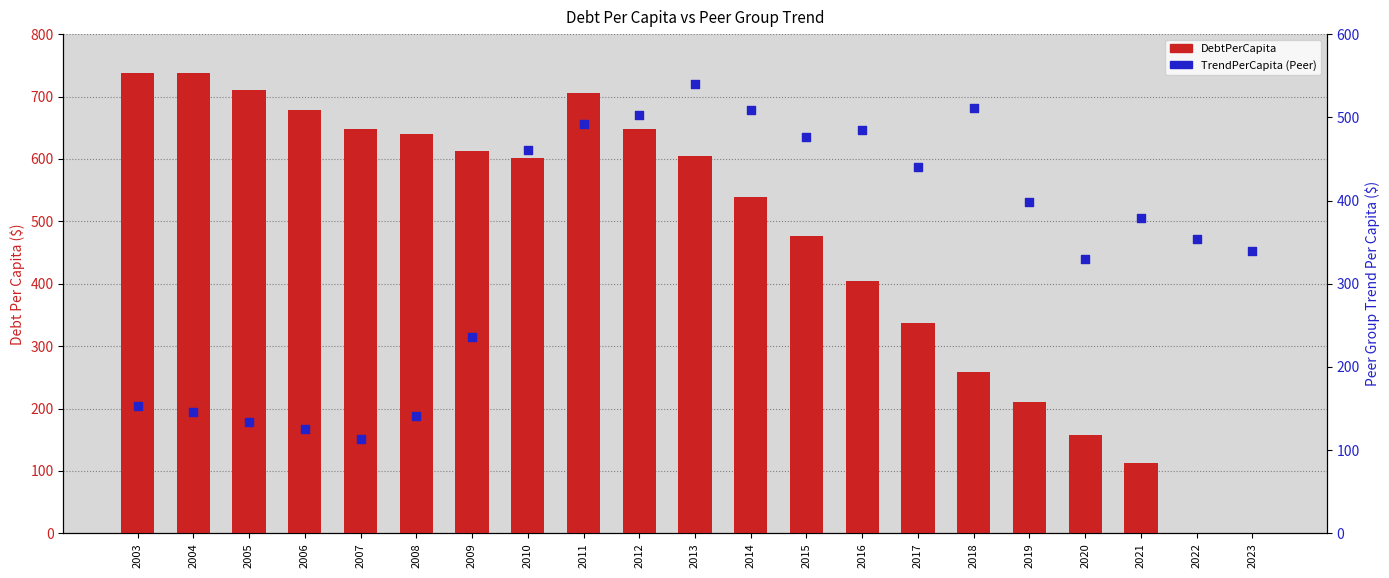

What are all the series names shown in the legend?

DebtPerCapita, TrendPerCapita (Peer)